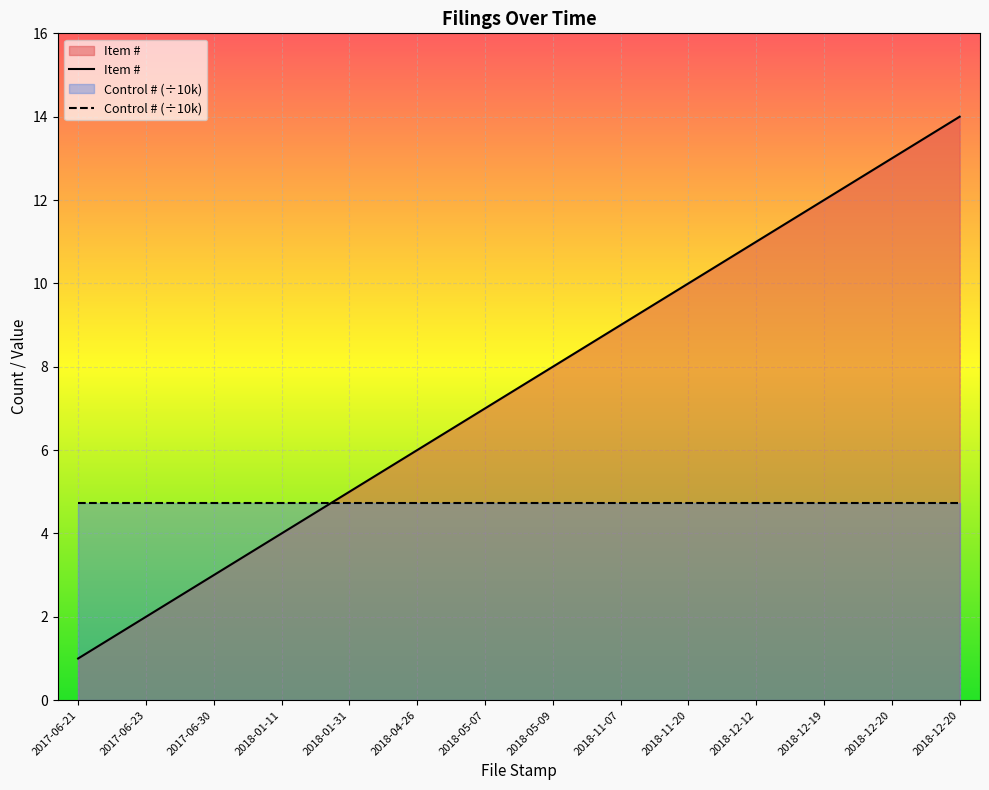

What is the spread (max minus min) of values at 2018-12-19?

7.3